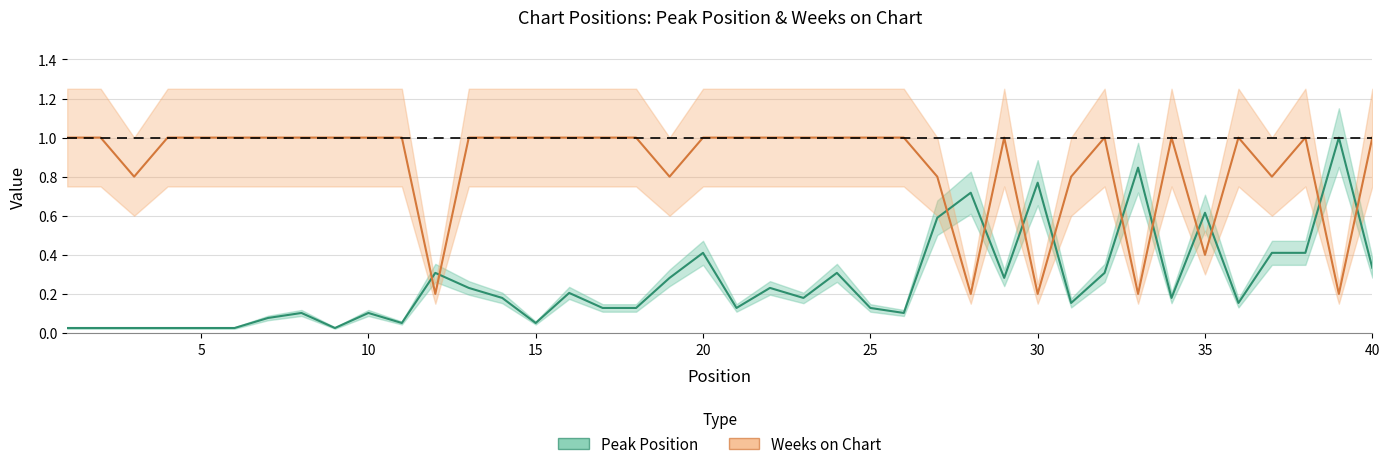

How many intersections are there between Weeks on Chart and Peak Position?

12